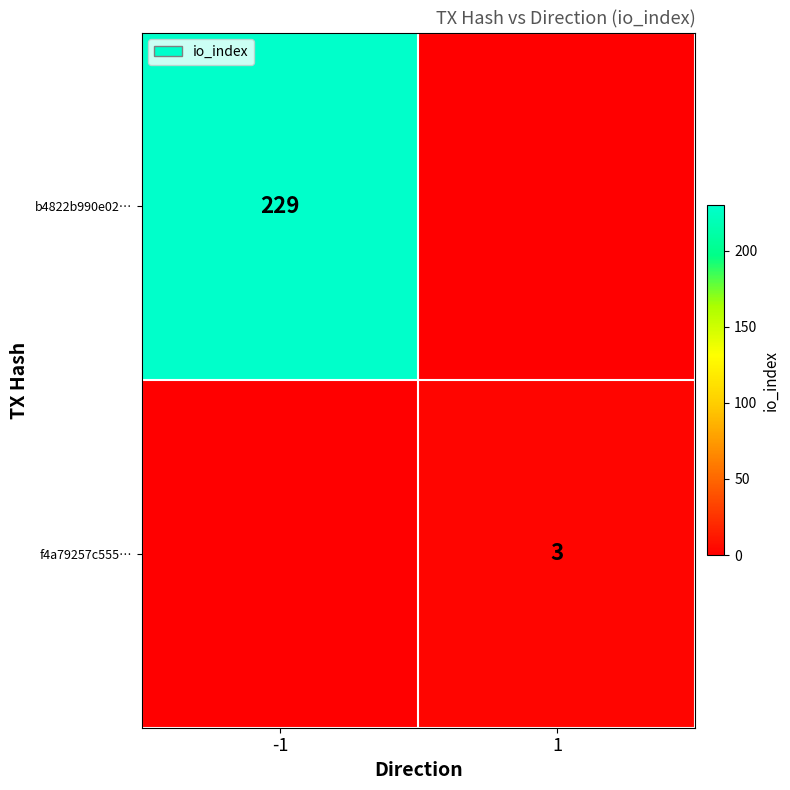

True or false: b4822b990e02… has a value of 51 at -1.

False